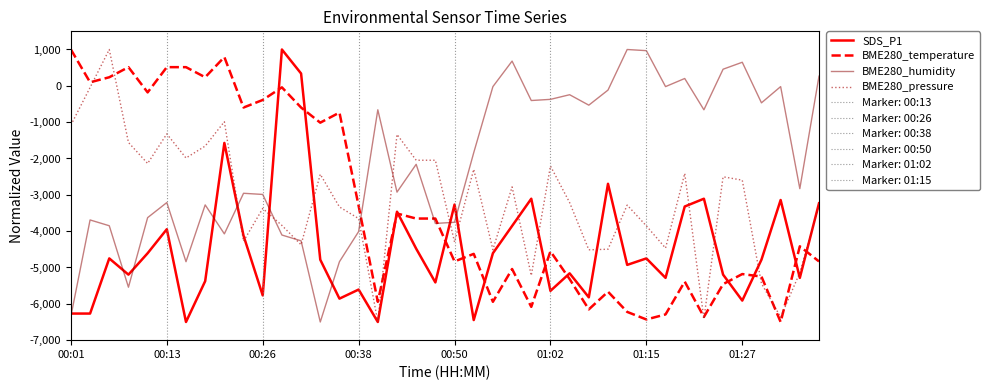

What is the value of the SDS_P1 point at the 40th from the left?

-3232.1